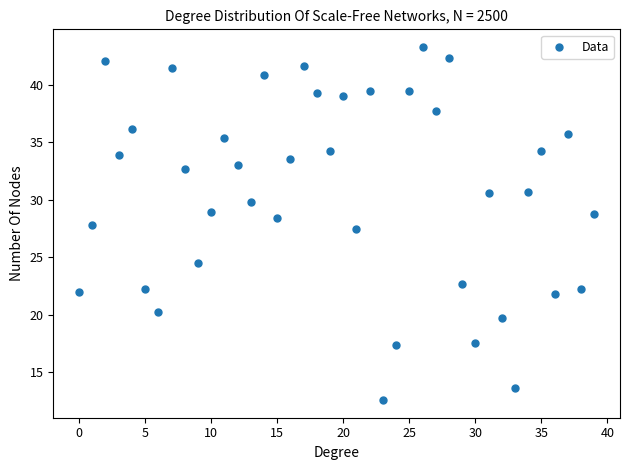

What is the range of Y values (max minus min)?

30.7